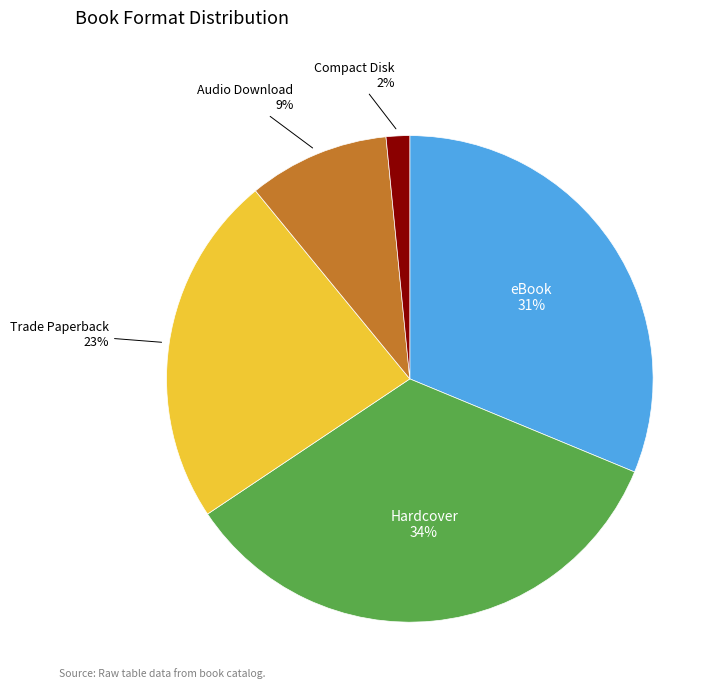

To the nearest percent, what is the average slice percentage?

20%